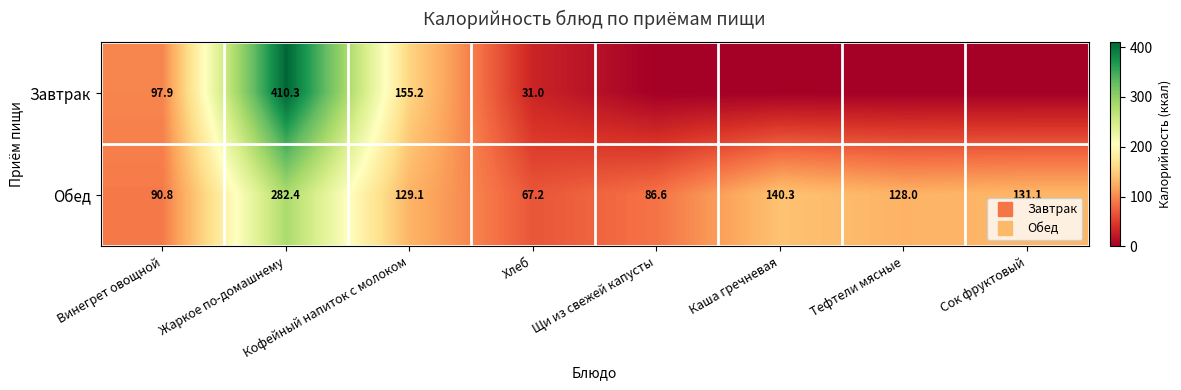

True or false: Завтрак has a value of 134.9 at Винегрет овощной.

False